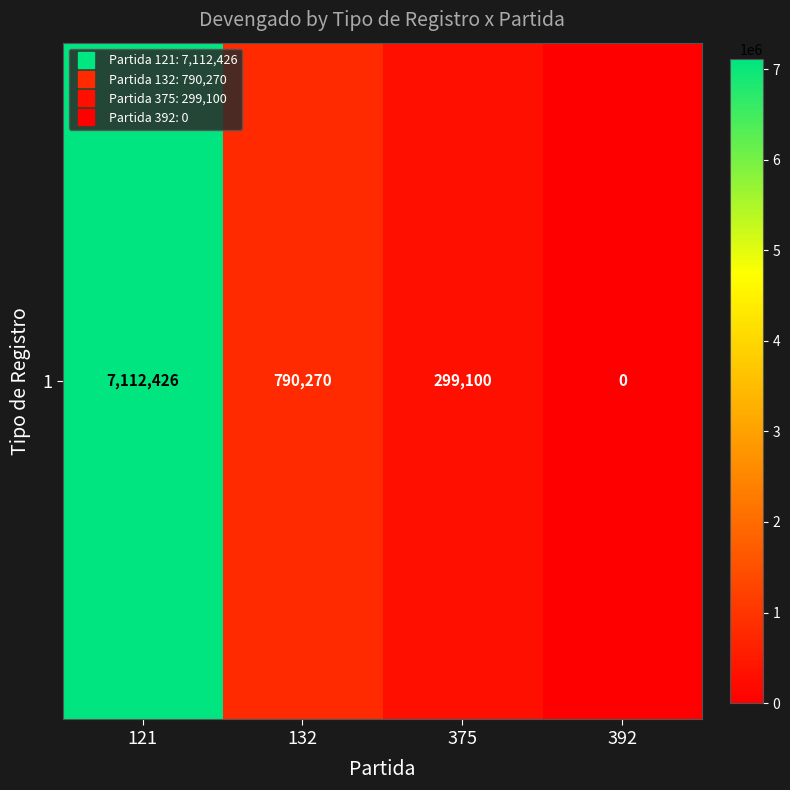

Rank the categories by value from highest to lowest.

121, 132, 375, 392